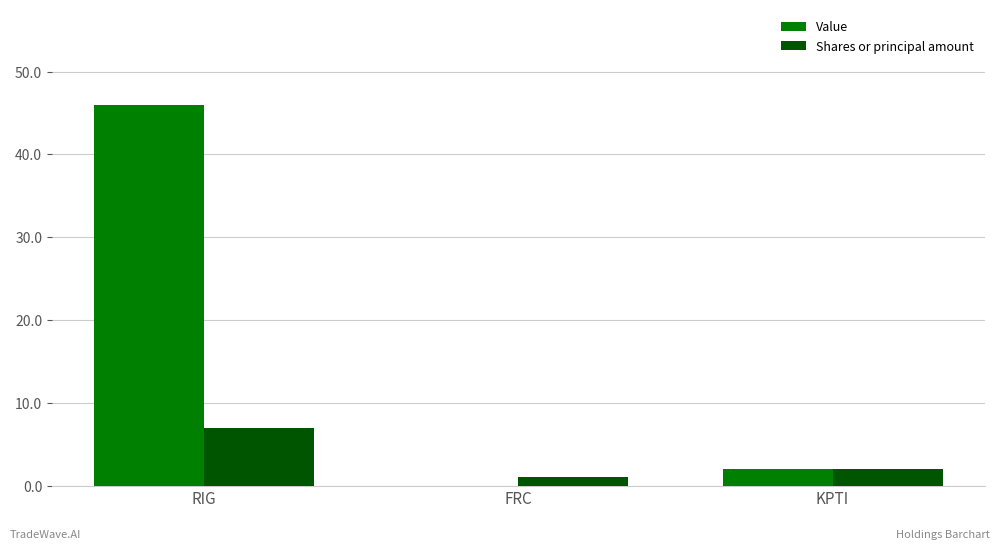

Does the chart contain stacked bars?

No